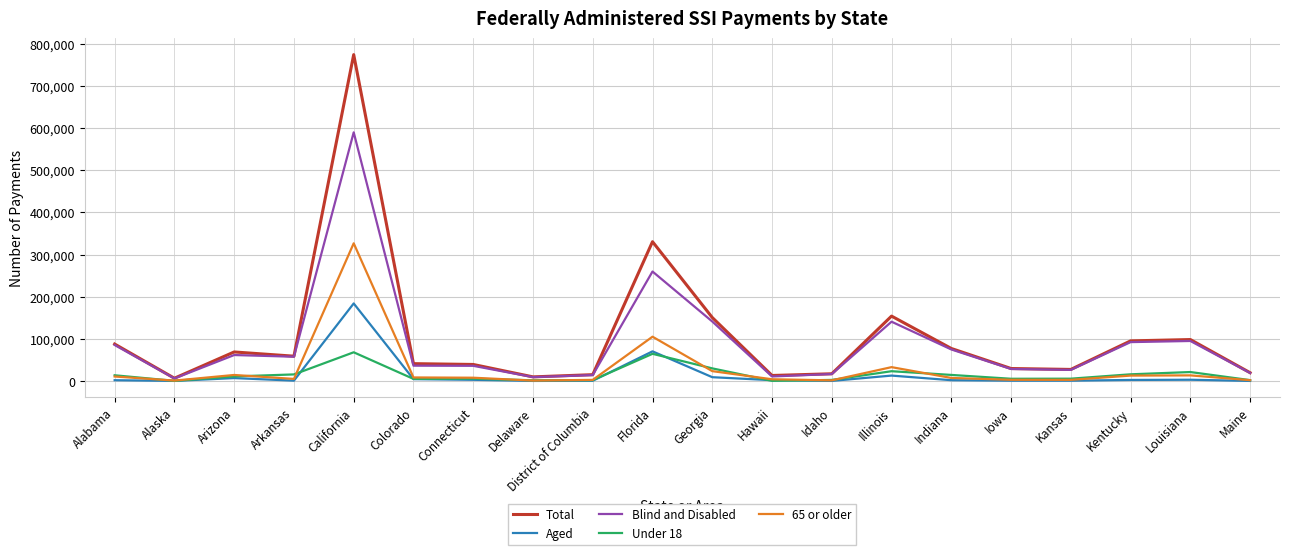

Which series has the largest range (max minus min)?

Total